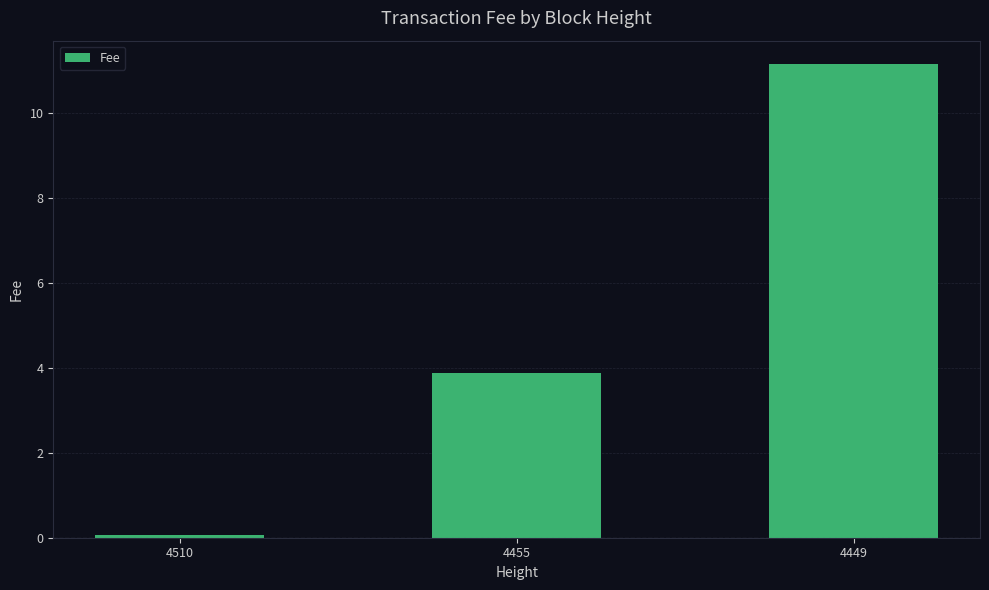

How many bars are there in total?

3